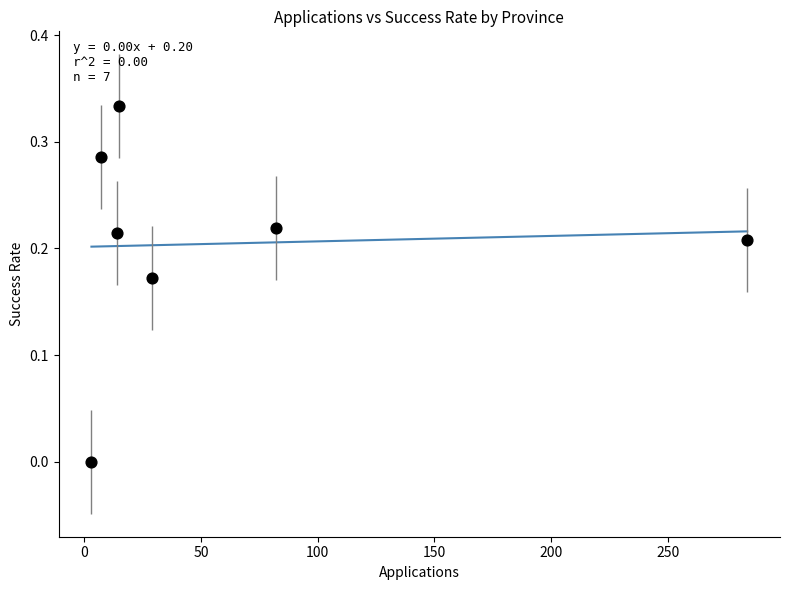

What is the range of X values (max minus min)?

281.0